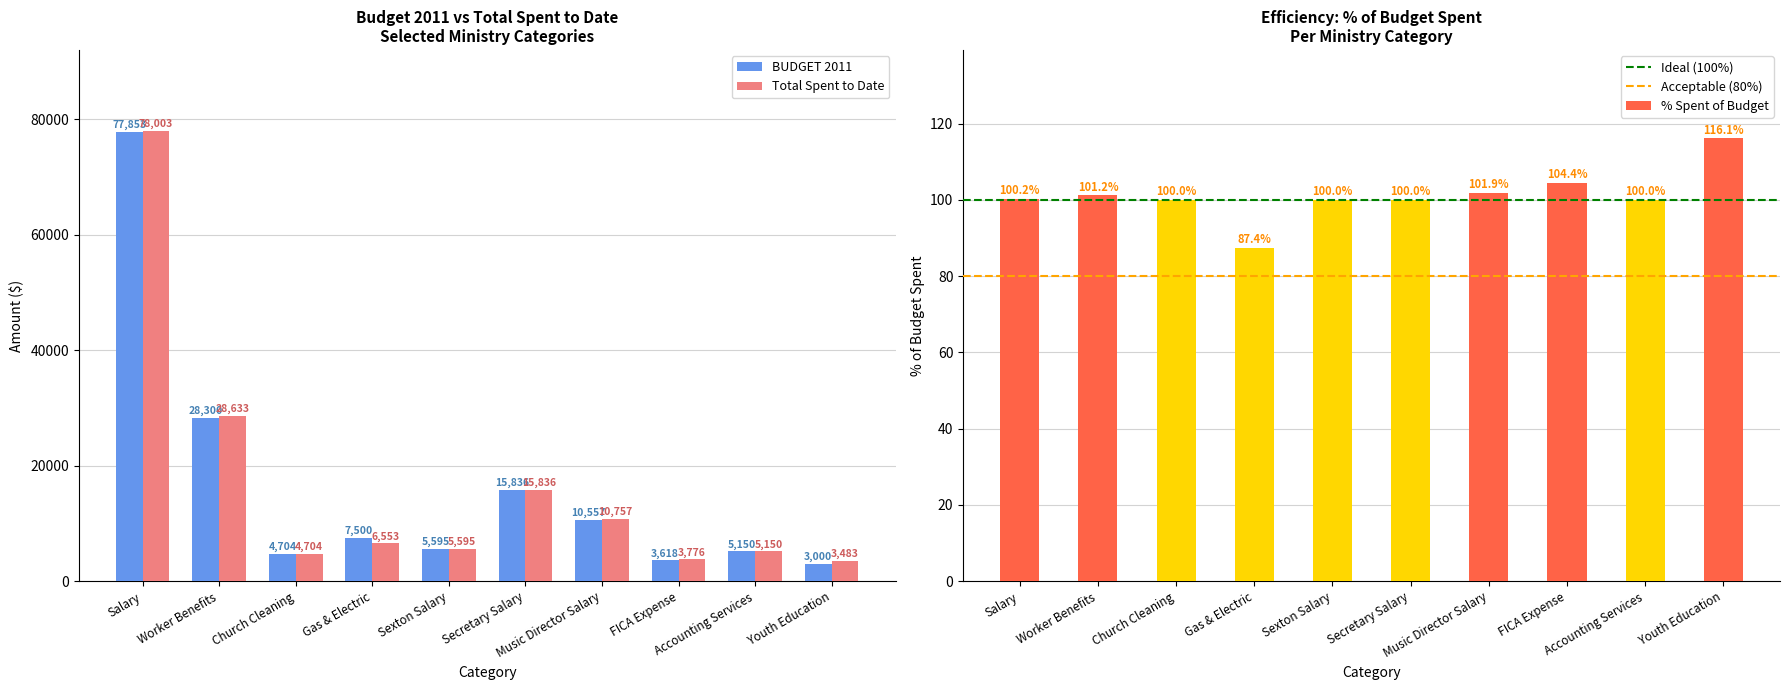

How many bars are there in each group?

2